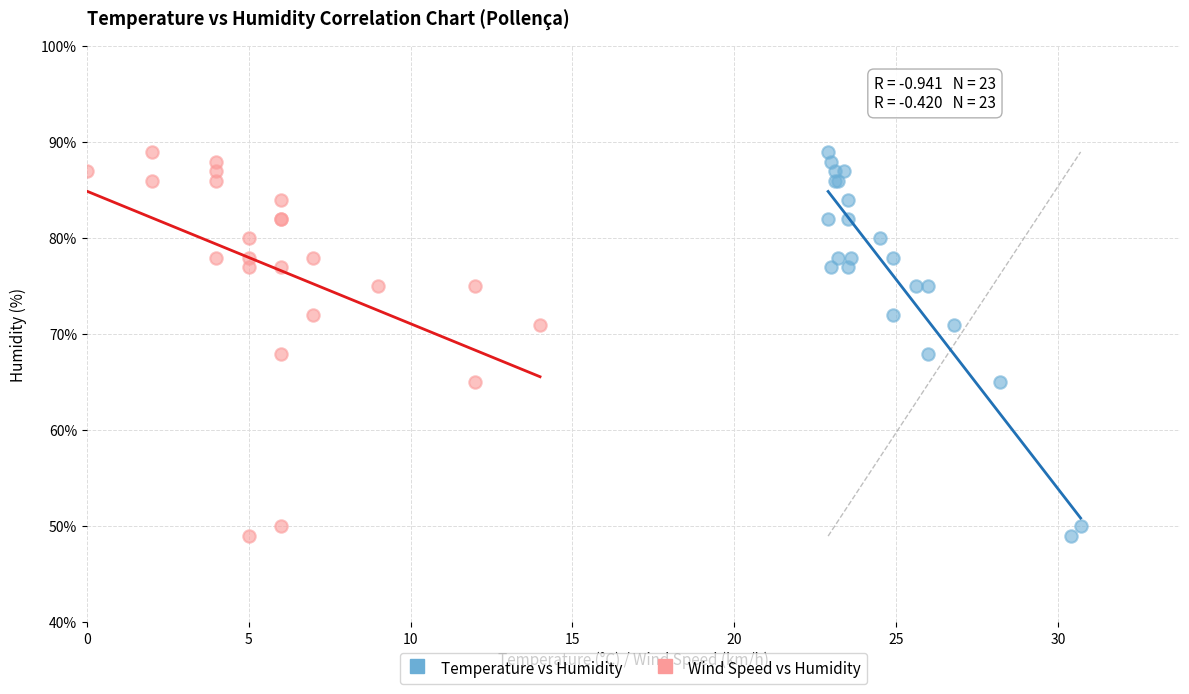

What are all the series names shown in the legend?

Temperature vs Humidity, Wind Speed vs Humidity